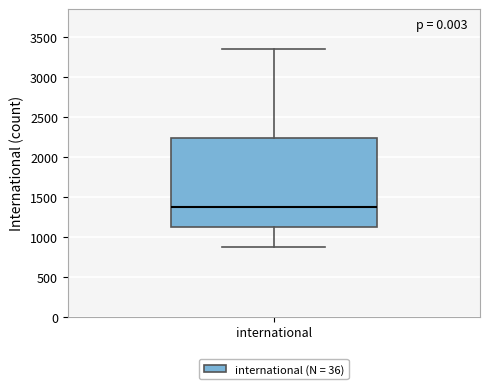

Transcribe this box plot: give where the median line is, the range the box spans, and where the two whiskers end, as read against the y-axis. The values are not printed on the chart, so give them approximately, as read against the axis.

median 1400, box 1100 to 2250, whiskers 900 to 3350